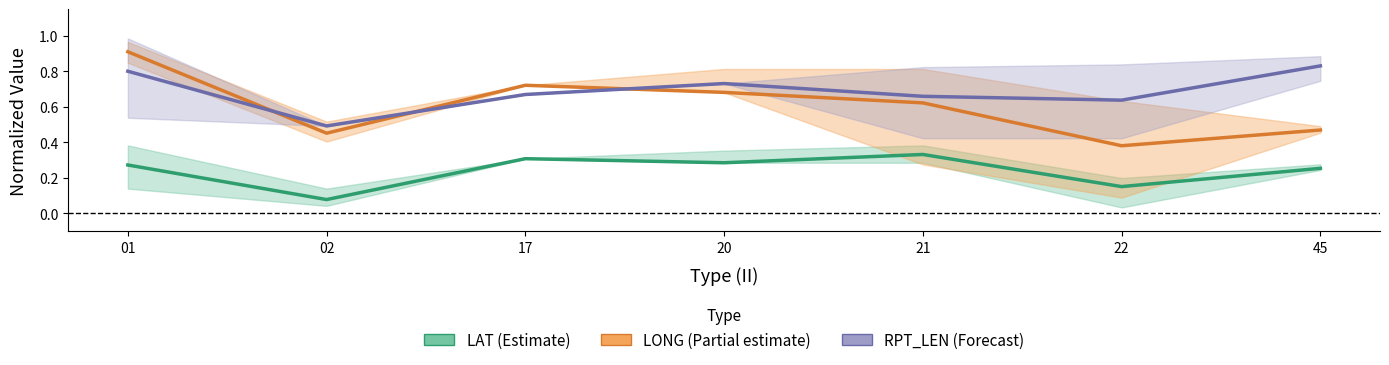

What is the smallest value displayed?

0.1